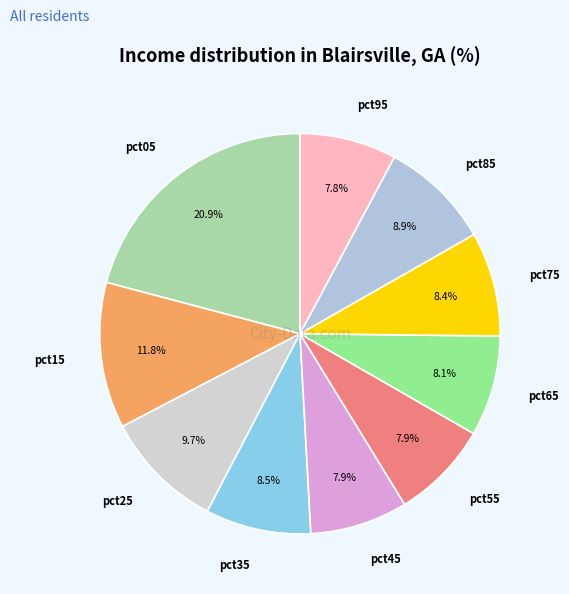

Does pct45 represent more than half of the total?

No